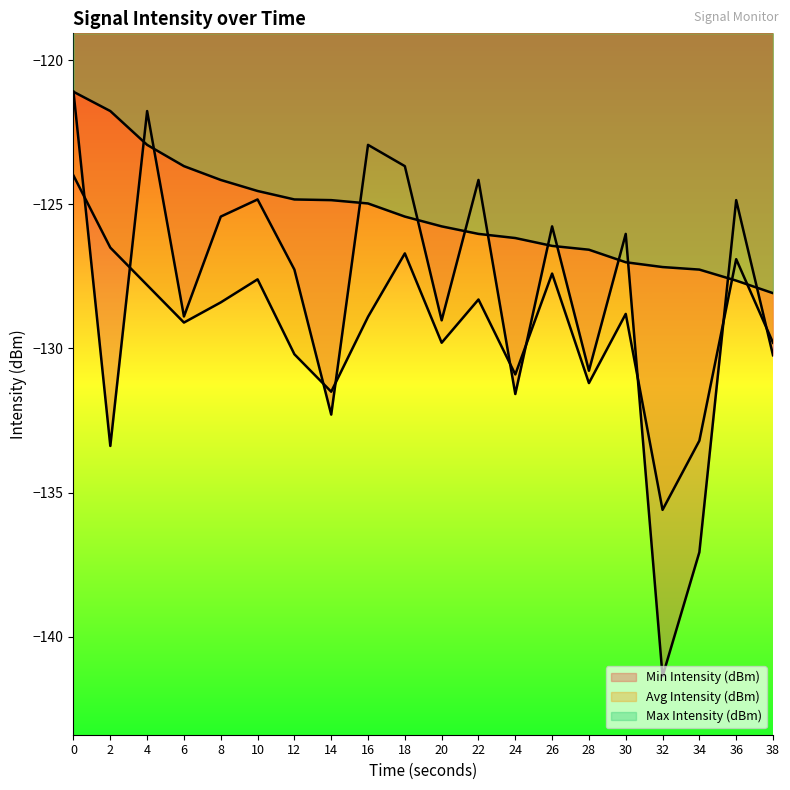

True or false: Max Intensity (dBm) and Min Intensity (dBm) intersect in this chart.

True